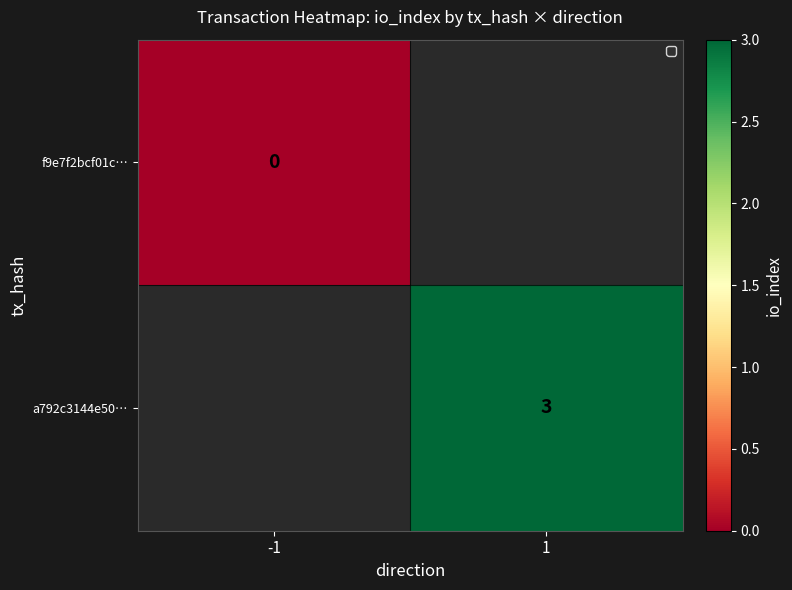

Is it true that a792c3144e50… equals 1 at 1?

False